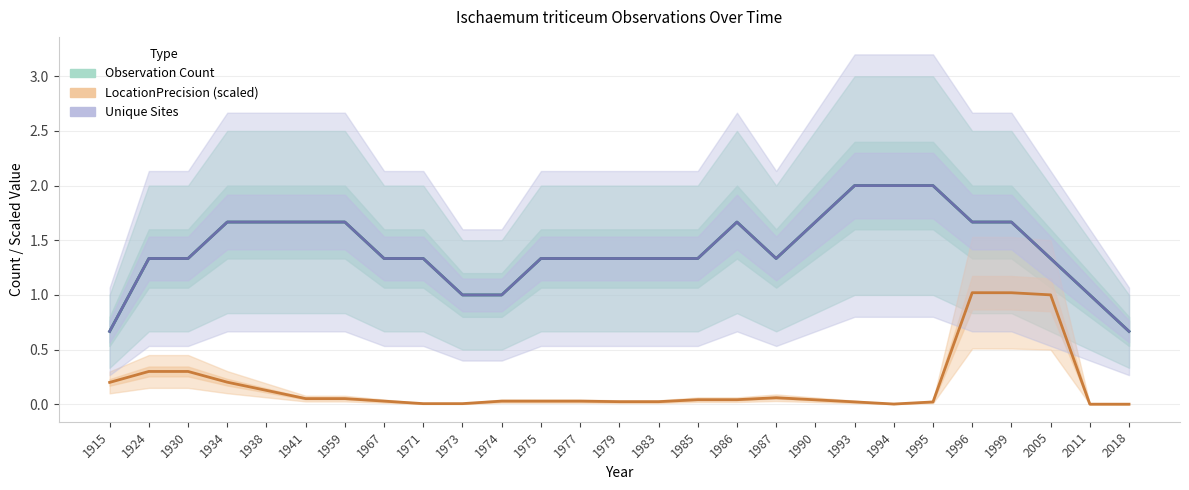

At which category is the sum across all series the highest?

1996